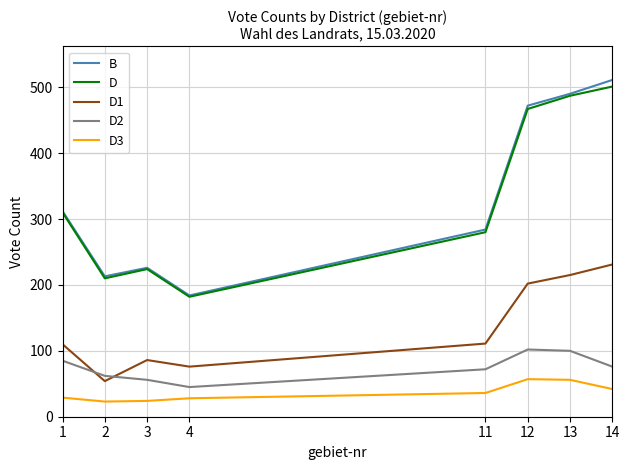

Is the value of D2 at 2 greater than the value of D at 11?

No